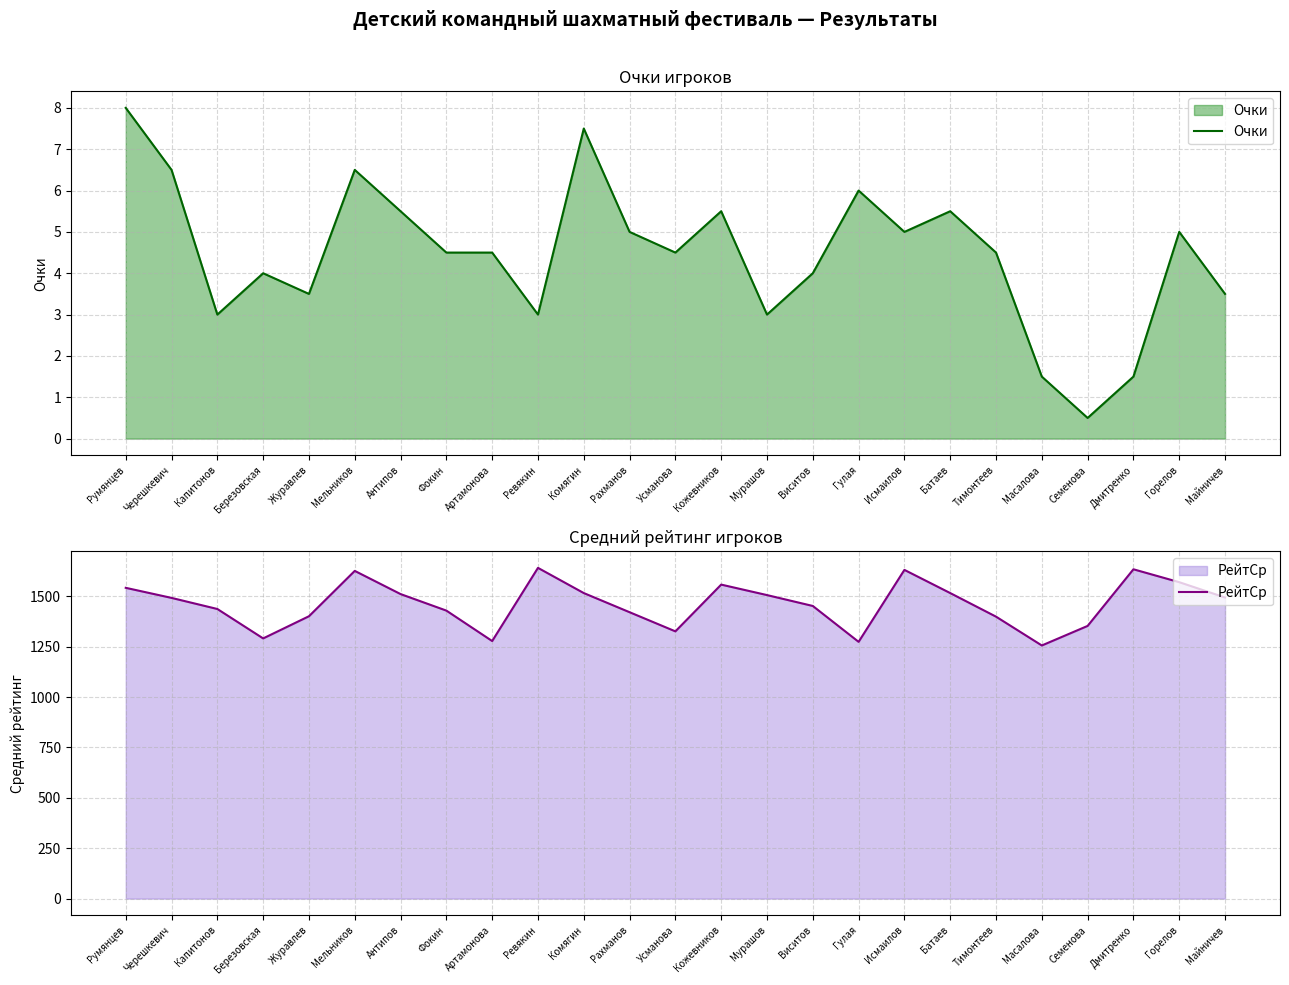

Where is Очки nearest to the value 4?

Березовская